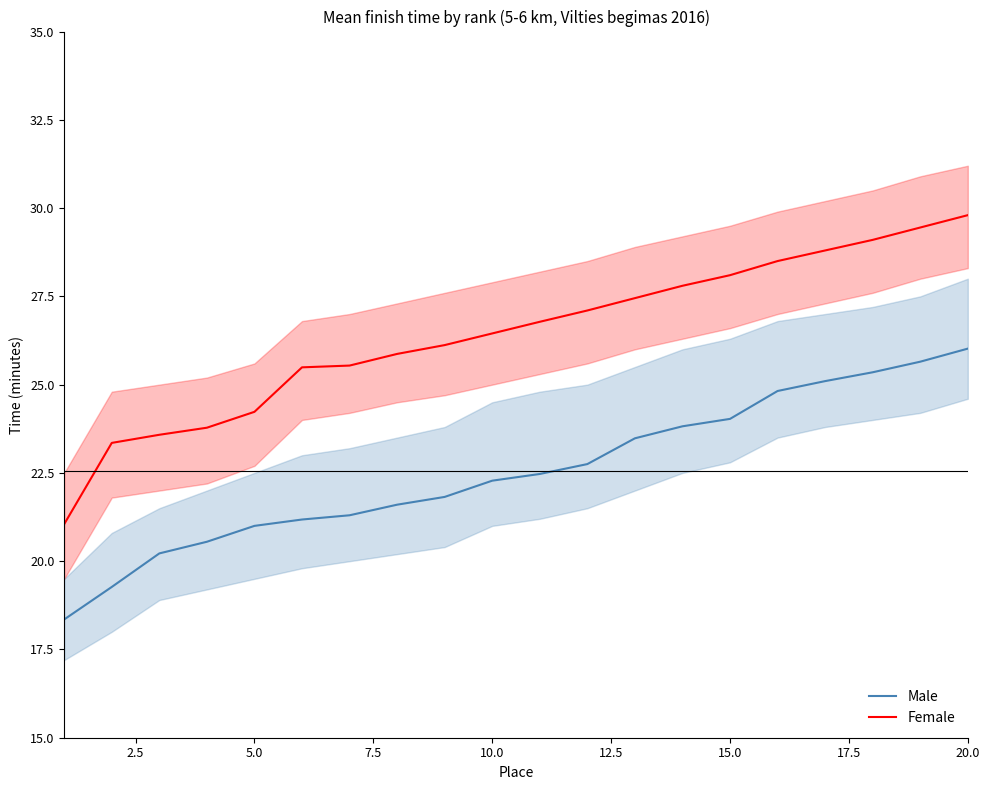

Which series has the widest spread of values?

Female